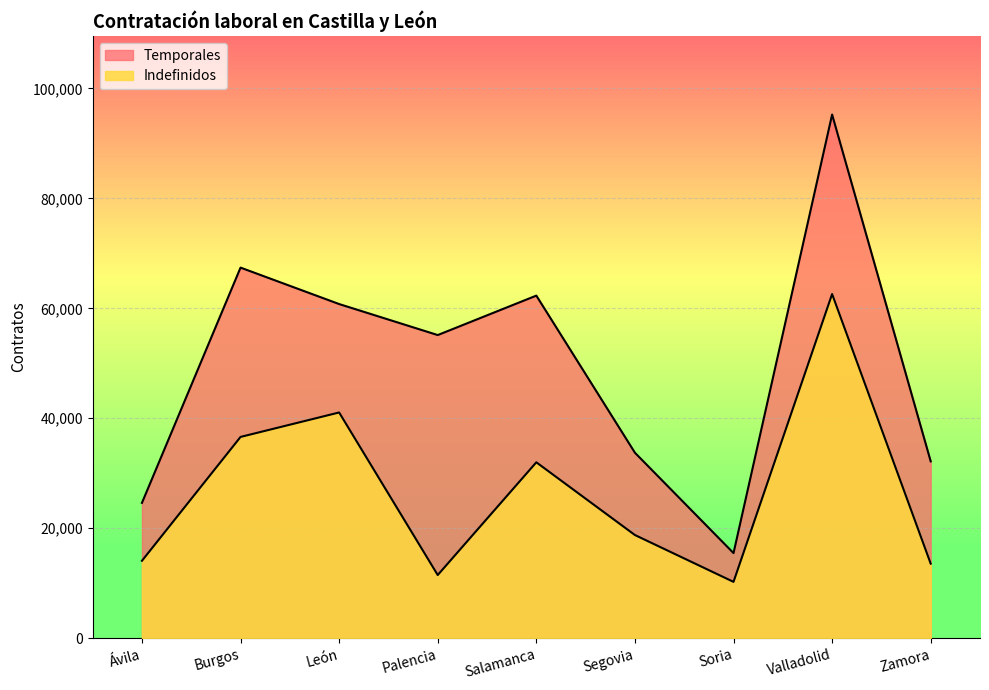

What is the approximate value of Indefinidos at Valladolid?

62602